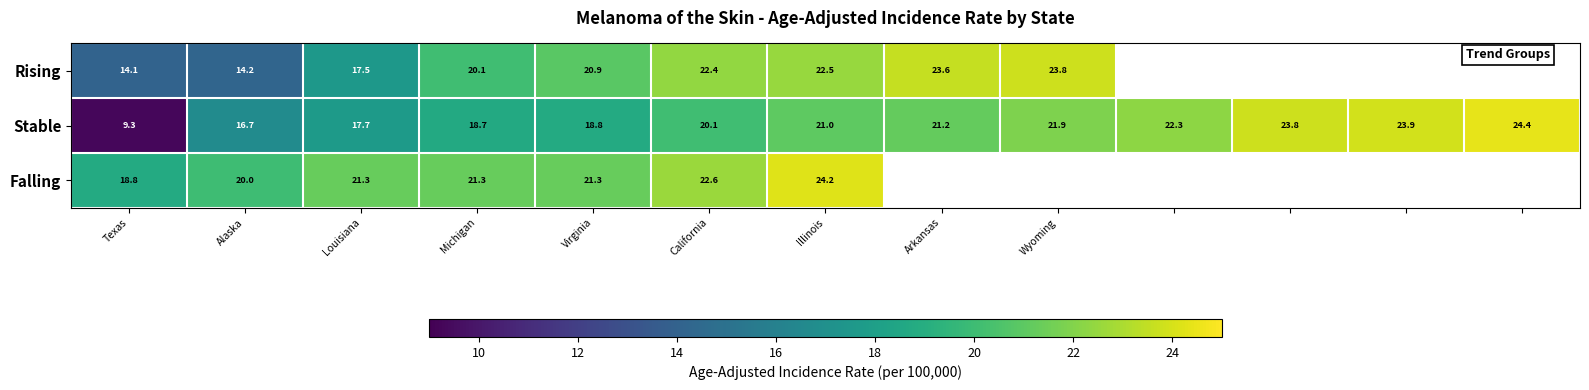

What is the sum of all Stable values?

259.8